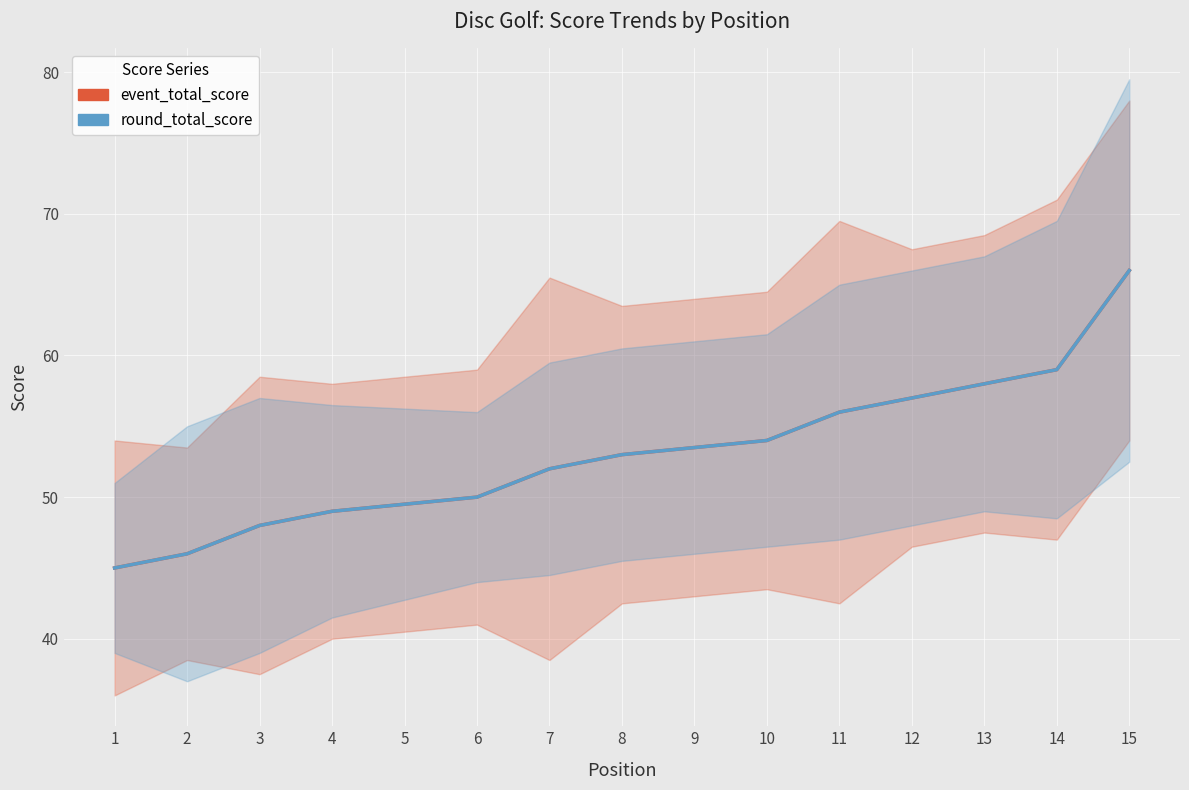

At 14, list the series in order from largest to smallest.

event_total_score, round_total_score